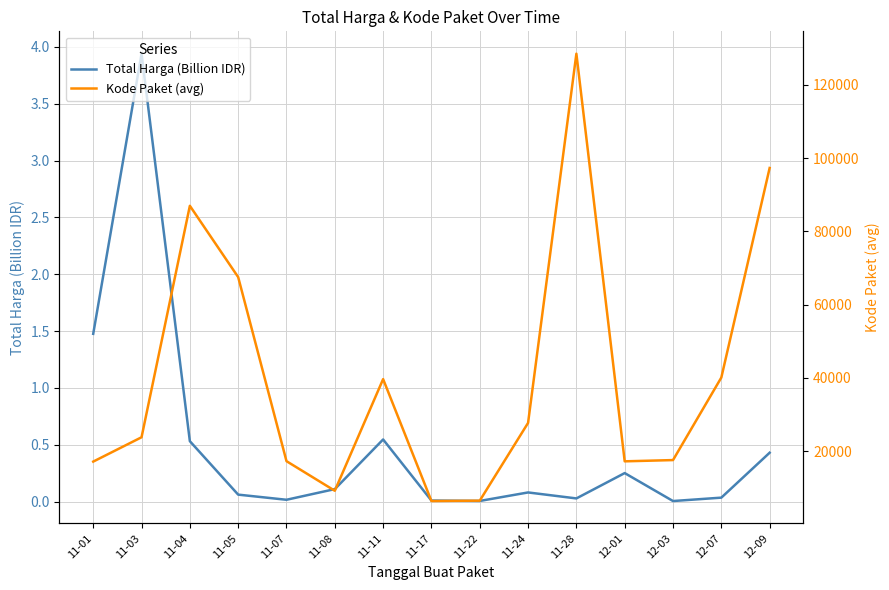

What is the total value across all series at 11-24?

27723.4